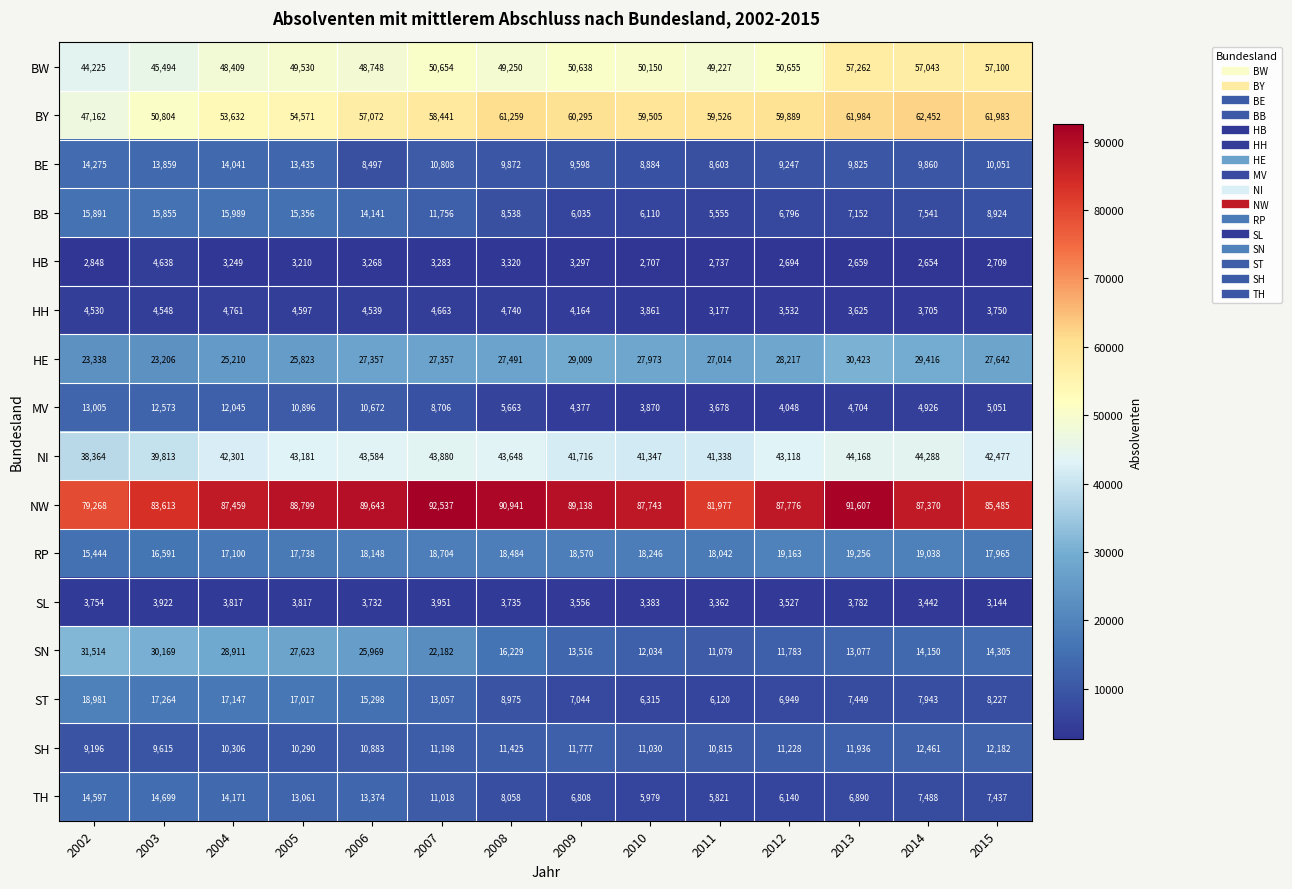

What is the total value across all series at 2008?

371628